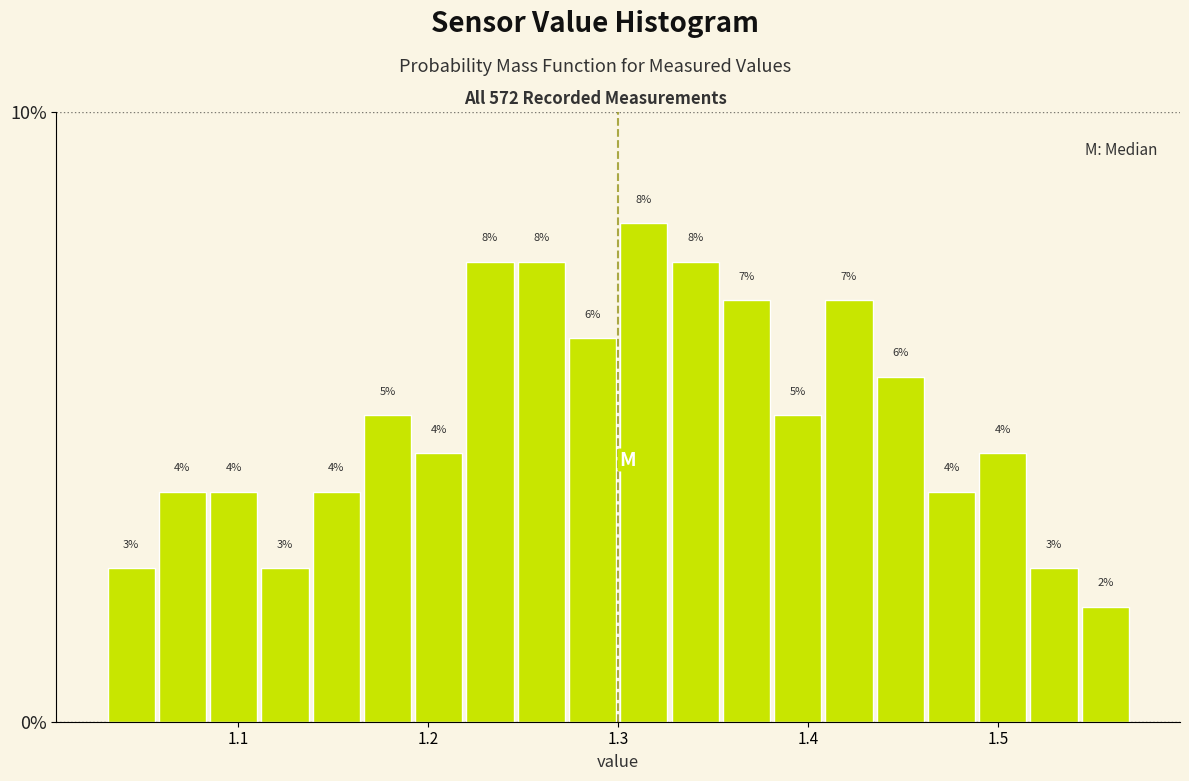

Read against the x-axis, roughly where is the centre of the tallest bar?

1.31